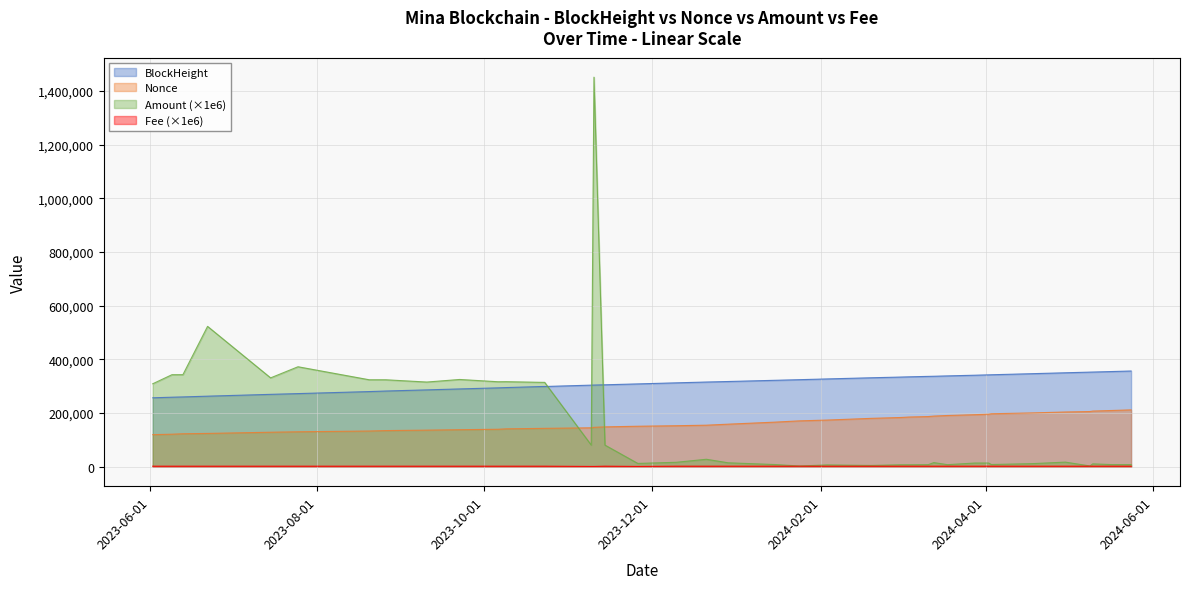

How many lines are shown in the chart?

4